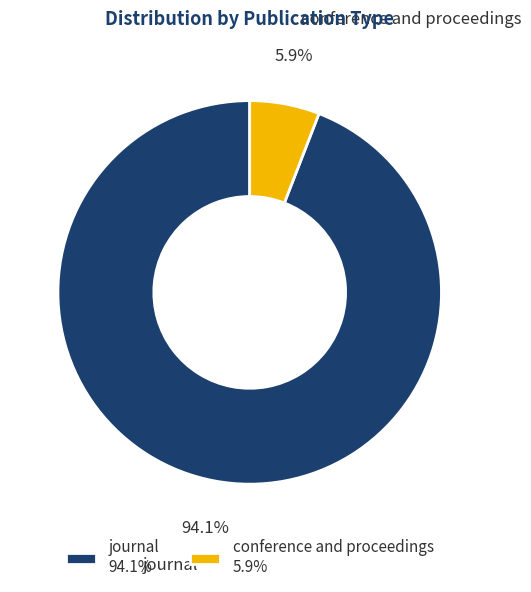

Which slice is the smallest?

conference and proceedings